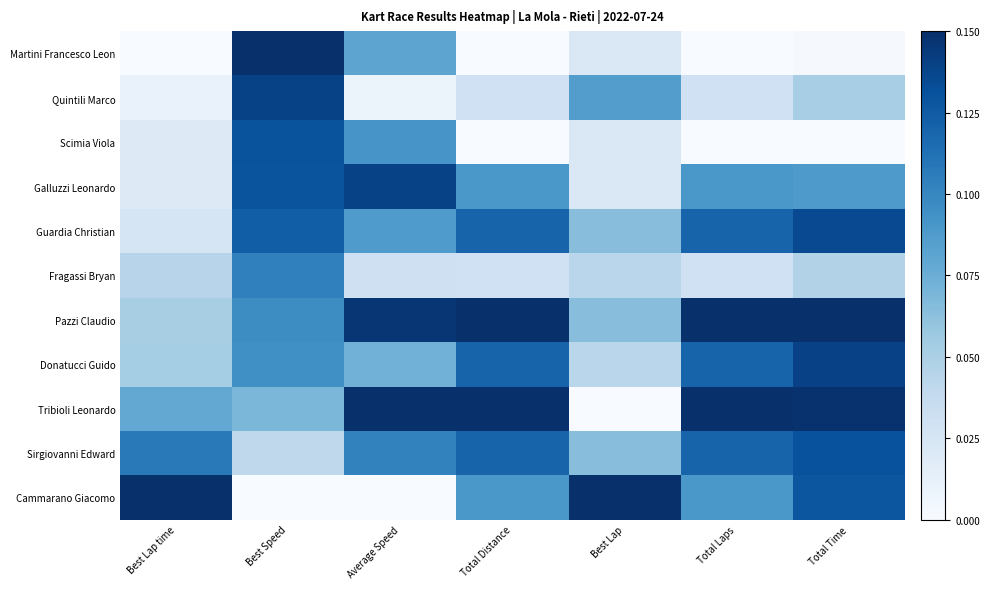

Reading left to right, extract all data points from this chart.

Martini Francesco Leon: Best Lap time=0.0	Best Speed=0.1	Average Speed=0.1	Total Distance=0.0	Best Lap=0.0	Total Laps=0.0	Total Time=0.0
Quintili Marco: Best Lap time=0.0	Best Speed=0.1	Average Speed=0.0	Total Distance=0.0	Best Lap=0.1	Total Laps=0.0	Total Time=0.1
Scimia Viola: Best Lap time=0.0	Best Speed=0.1	Average Speed=0.1	Total Distance=0.0	Best Lap=0.0	Total Laps=0.0	Total Time=0.0
Galluzzi Leonardo: Best Lap time=0.0	Best Speed=0.1	Average Speed=0.1	Total Distance=0.1	Best Lap=0.0	Total Laps=0.1	Total Time=0.1
Guardia Christian: Best Lap time=0.0	Best Speed=0.1	Average Speed=0.1	Total Distance=0.1	Best Lap=0.1	Total Laps=0.1	Total Time=0.1
Fragassi Bryan: Best Lap time=0.0	Best Speed=0.1	Average Speed=0.0	Total Distance=0.0	Best Lap=0.0	Total Laps=0.0	Total Time=0.0
Pazzi Claudio: Best Lap time=0.1	Best Speed=0.1	Average Speed=0.1	Total Distance=0.1	Best Lap=0.1	Total Laps=0.1	Total Time=0.1
Donatucci Guido: Best Lap time=0.1	Best Speed=0.1	Average Speed=0.1	Total Distance=0.1	Best Lap=0.0	Total Laps=0.1	Total Time=0.1
Tribioli Leonardo: Best Lap time=0.1	Best Speed=0.1	Average Speed=0.1	Total Distance=0.1	Best Lap=0.0	Total Laps=0.1	Total Time=0.1
Sirgiovanni Edward: Best Lap time=0.1	Best Speed=0.0	Average Speed=0.1	Total Distance=0.1	Best Lap=0.1	Total Laps=0.1	Total Time=0.1
Cammarano Giacomo: Best Lap time=0.1	Best Speed=0.0	Average Speed=0.0	Total Distance=0.1	Best Lap=0.1	Total Laps=0.1	Total Time=0.1